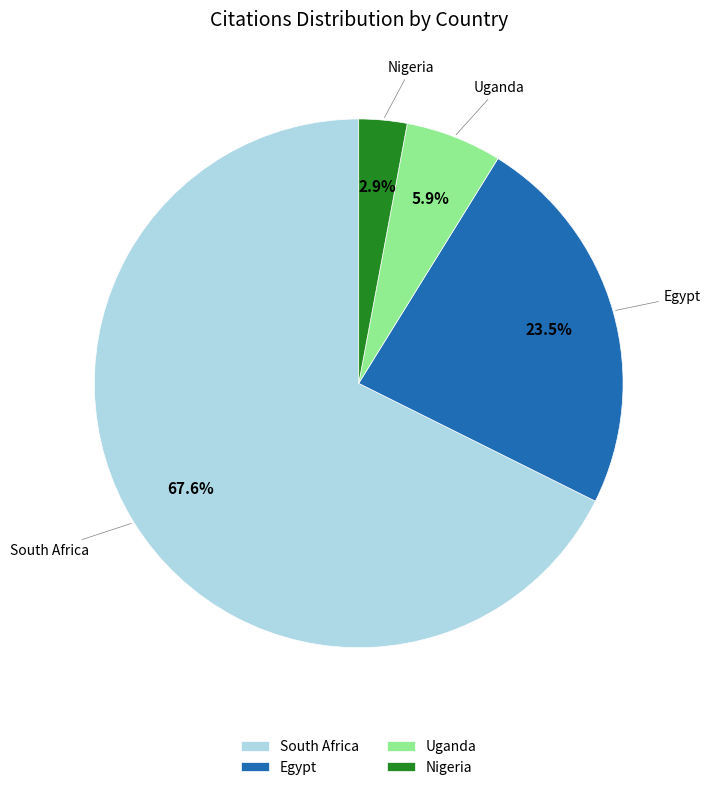

Combined, do Egypt and Uganda account for over 50%?

No